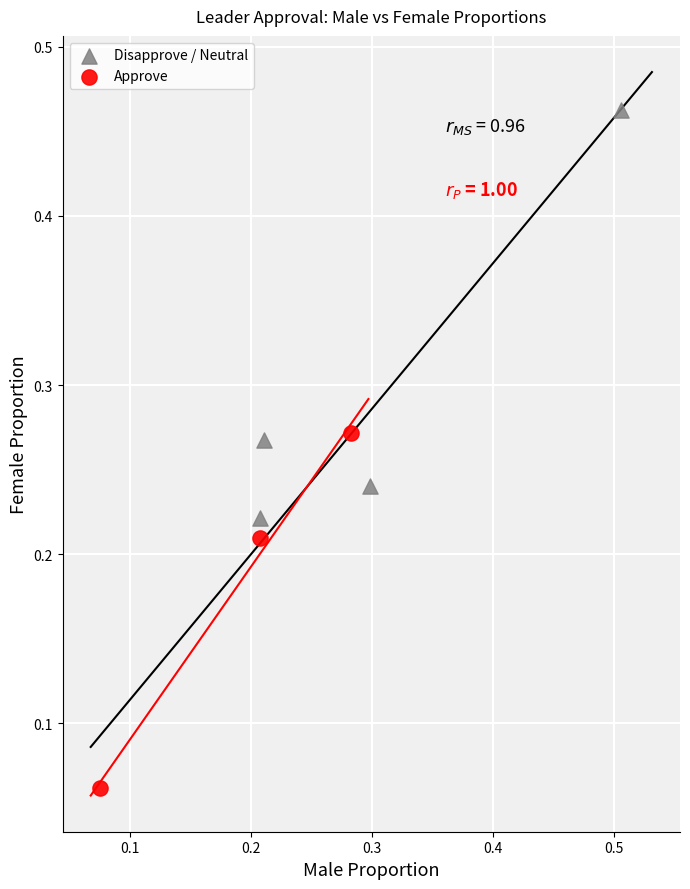

Which series has the largest Y range (max minus min)?

Disapprove / Neutral